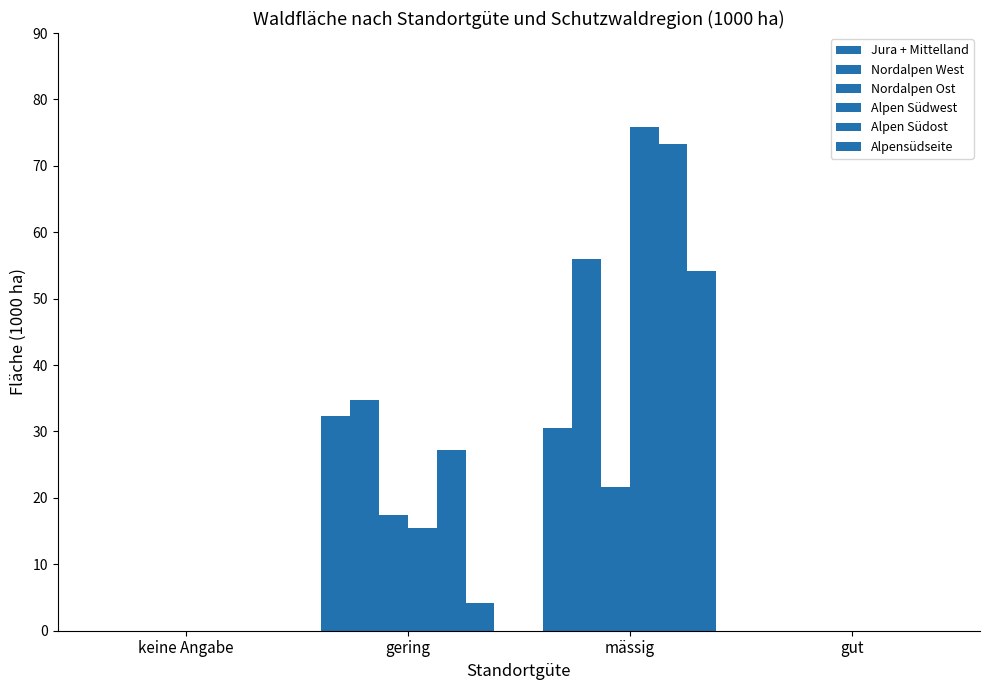

How many distinct data groups are displayed?

6